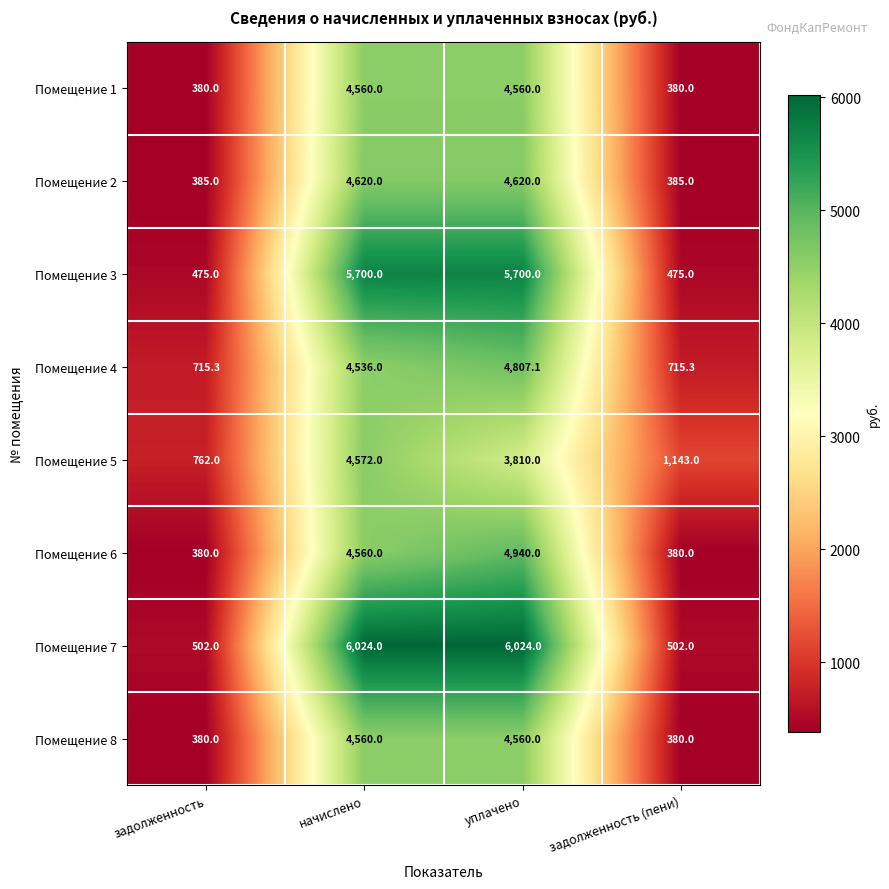

At which category is the sum across all series the highest?

начислено